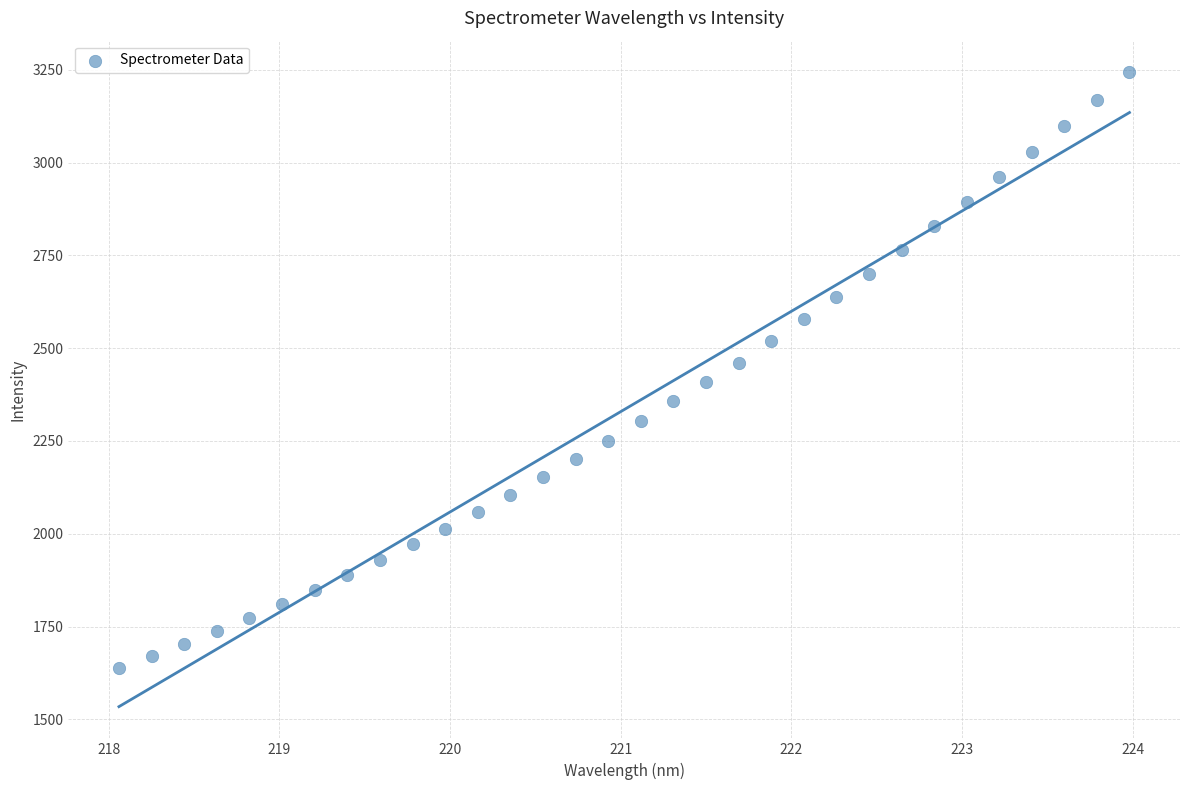

What is the range of X values (max minus min)?

5.9